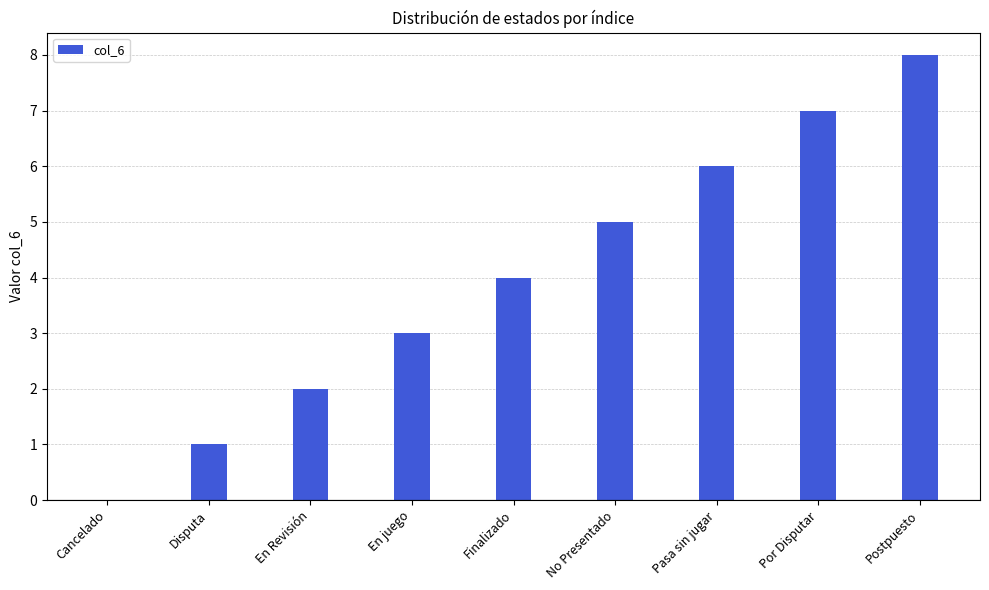

How many positive values are there?

8